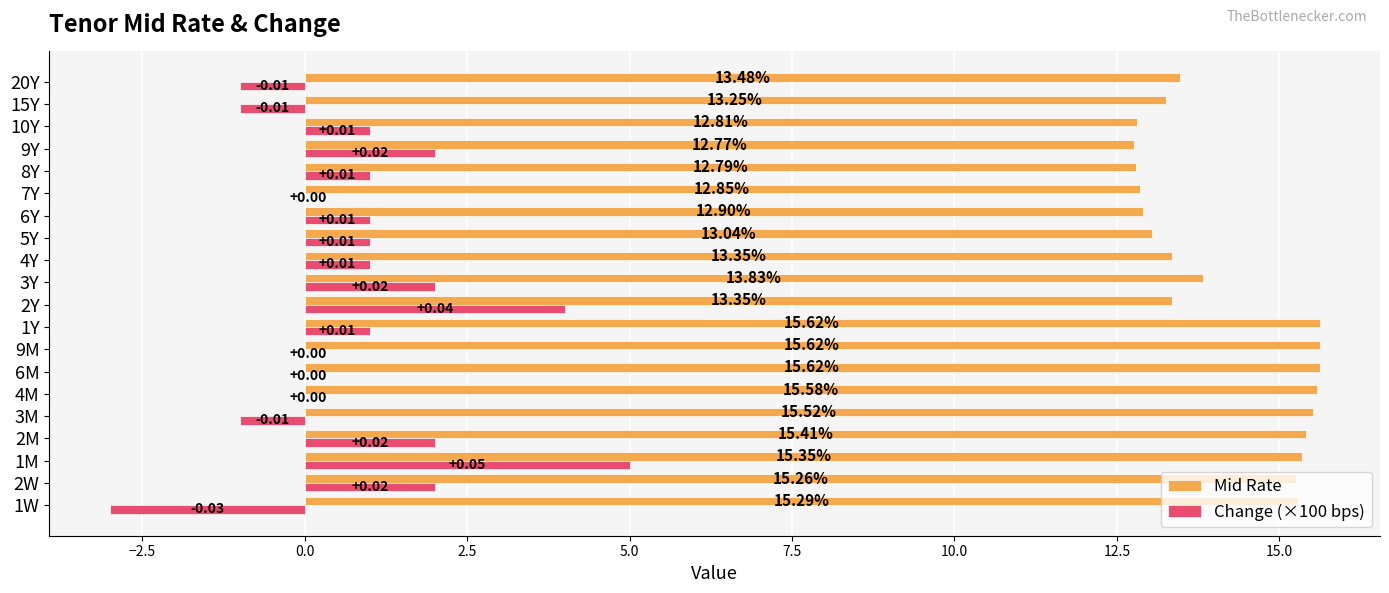

Between 2Y and 3Y, which series saw the biggest shift?

Change (×100 bps)